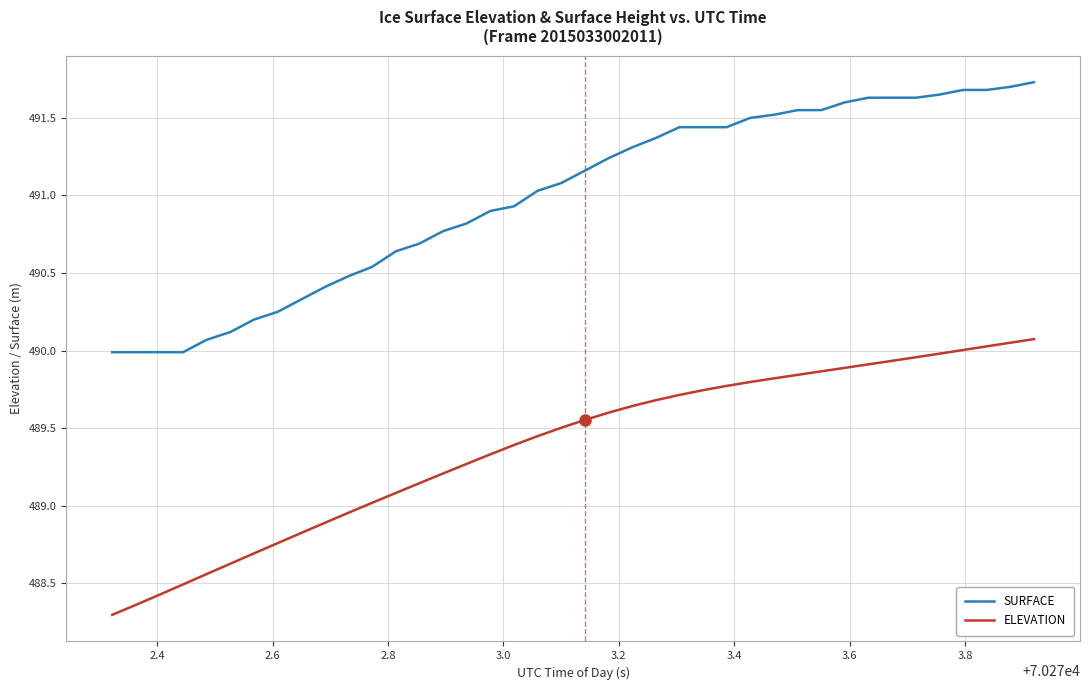

What is the maximum value shown in the chart?

491.7